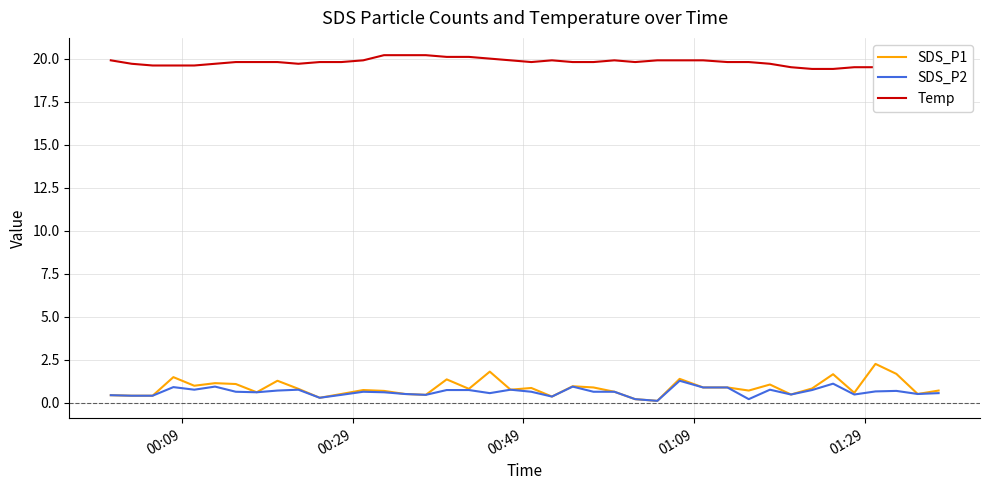

True or false: SDS_P2 and Temp cross at least once.

False